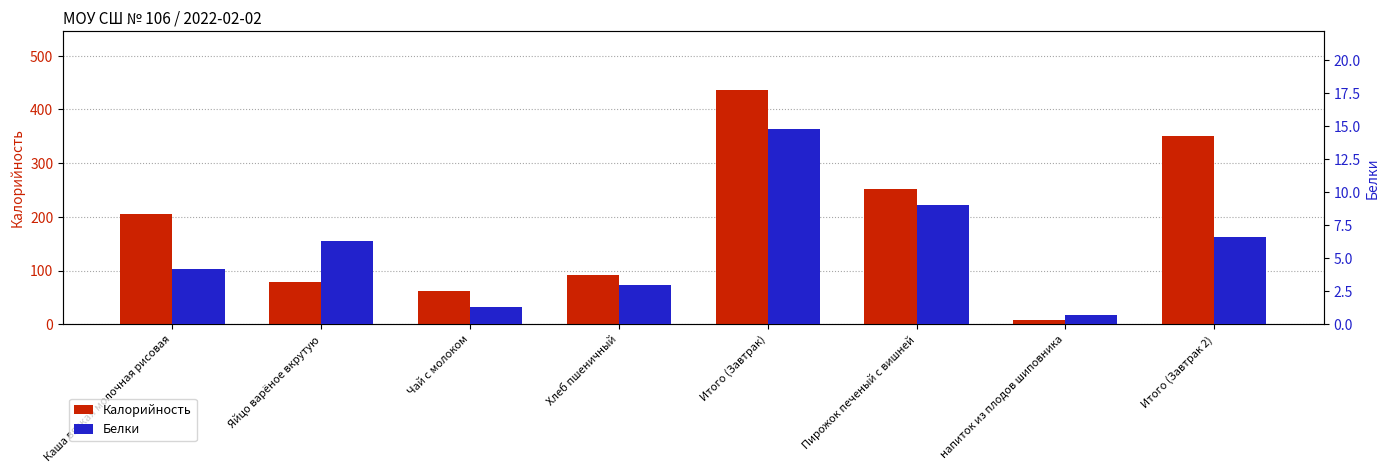

What is the lowest value of the Белки series?

0.7